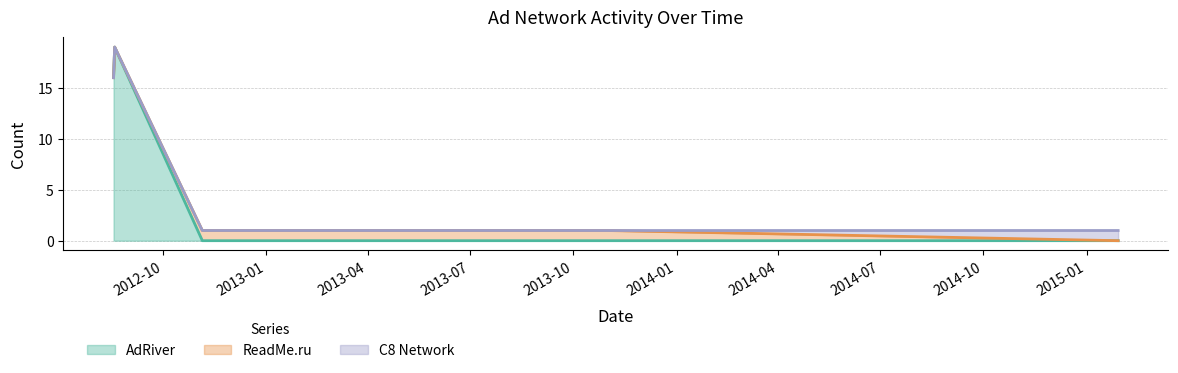

Is it true that AdRiver equals 4 at 2012-08-18?

False